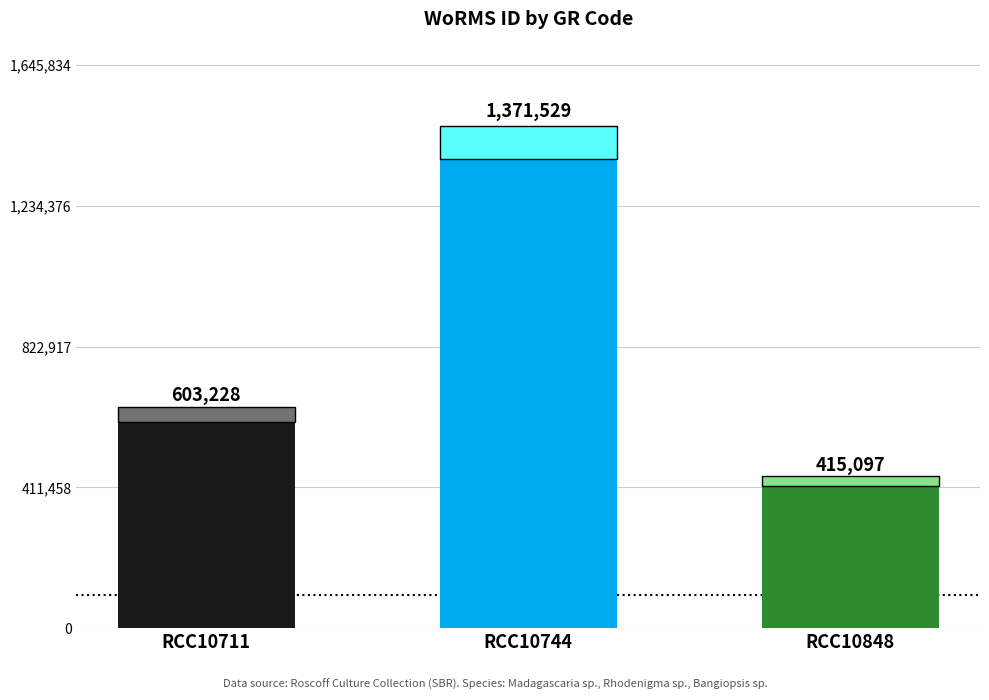

What is the sum of the values at RCC10711 and RCC10744?

1974757